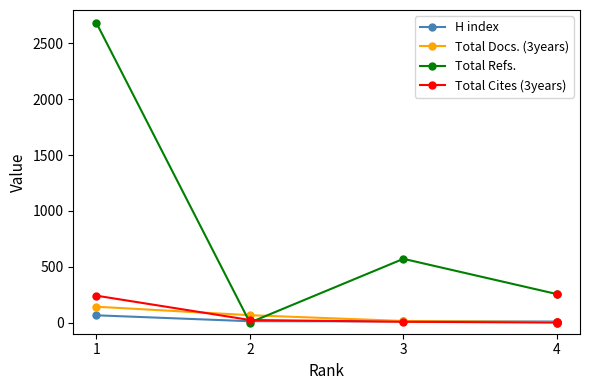

How many categories are shown in the chart?

4